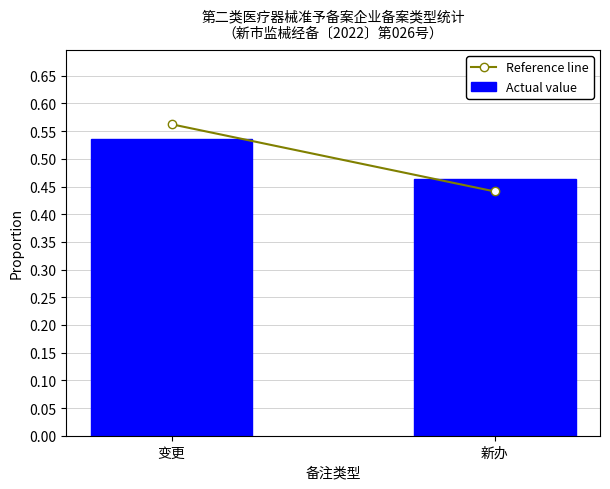

What is the sum of the values at 变更 and 新办?

1.0